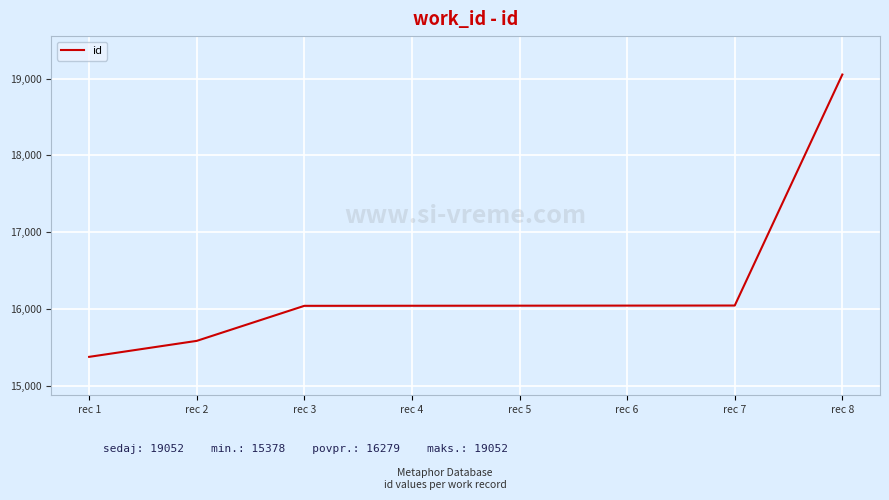

What is the difference between the maximum and minimum values?

3674